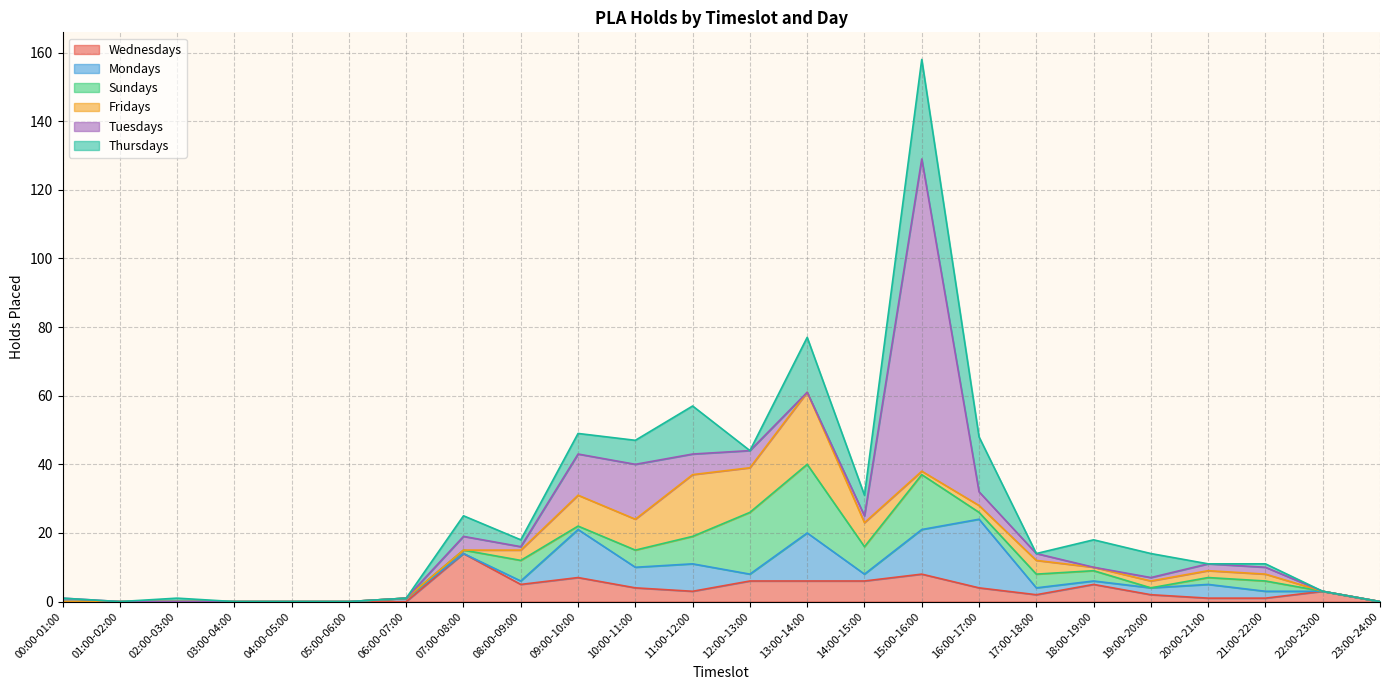

What is the sum of the Tuesdays values at 22:00-23:00 and 15:00-16:00?

91